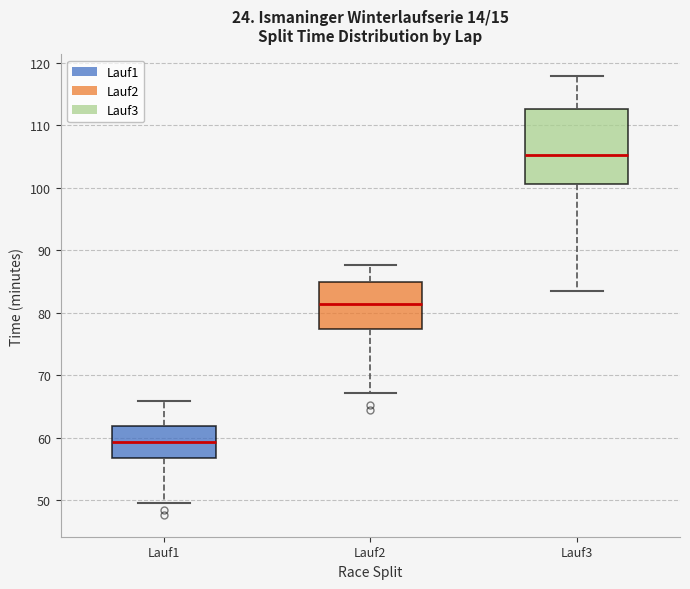

Comparing the boxes themselves (not the whiskers), which one is the tallest?

Lauf3